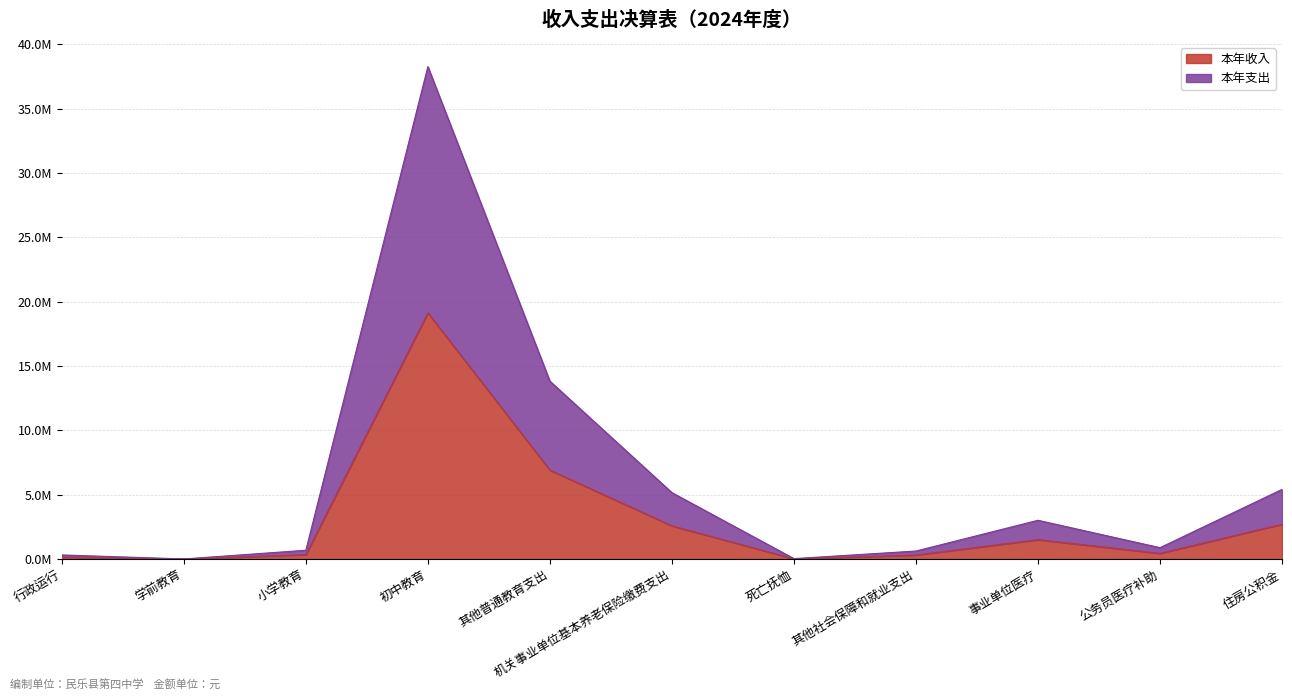

True or false: 本年收入 has a value of 7291.3 at 死亡抚恤.

False